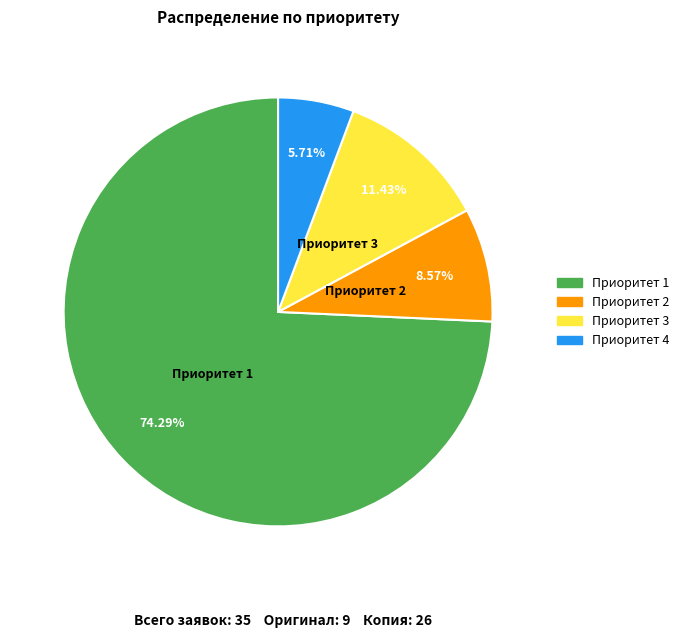

Which category has the biggest portion of the pie?

Приоритет 1